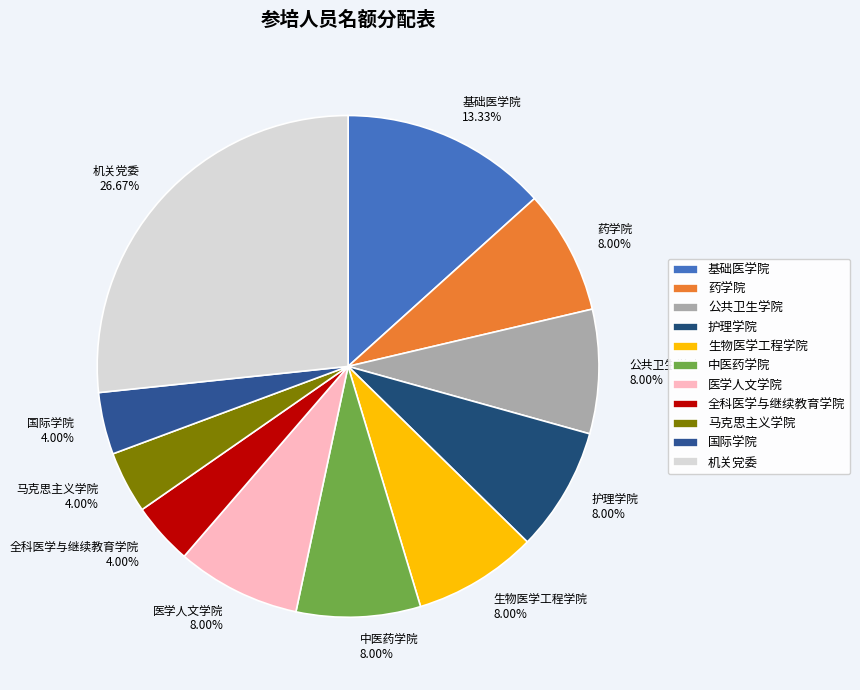

How many segments does this pie chart have?

11